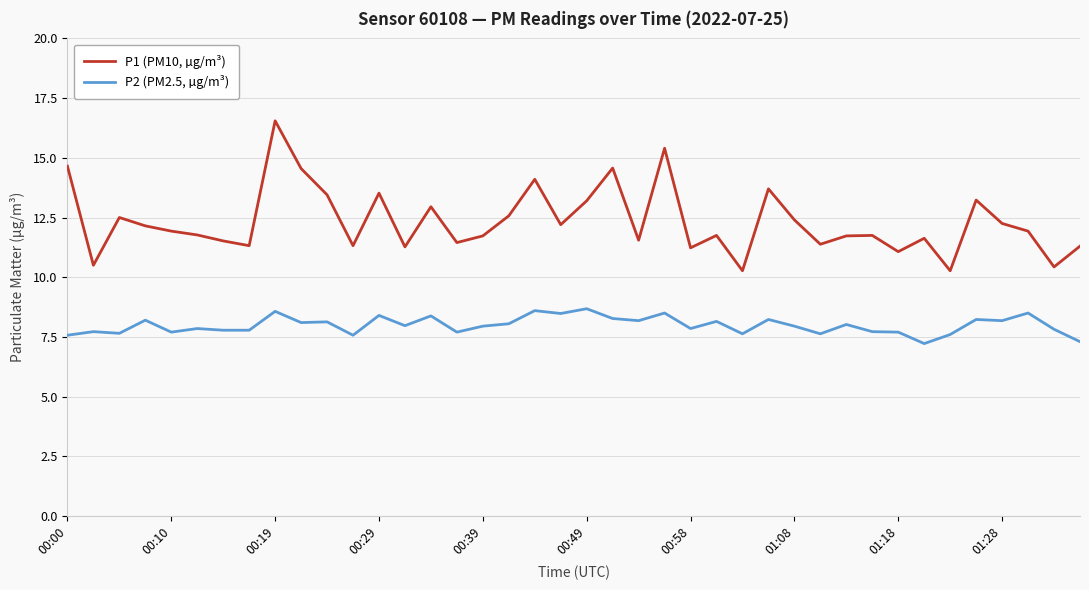

List the series in order of their overall mean, lowest first.

P2 (PM2.5, µg/m³), P1 (PM10, µg/m³)